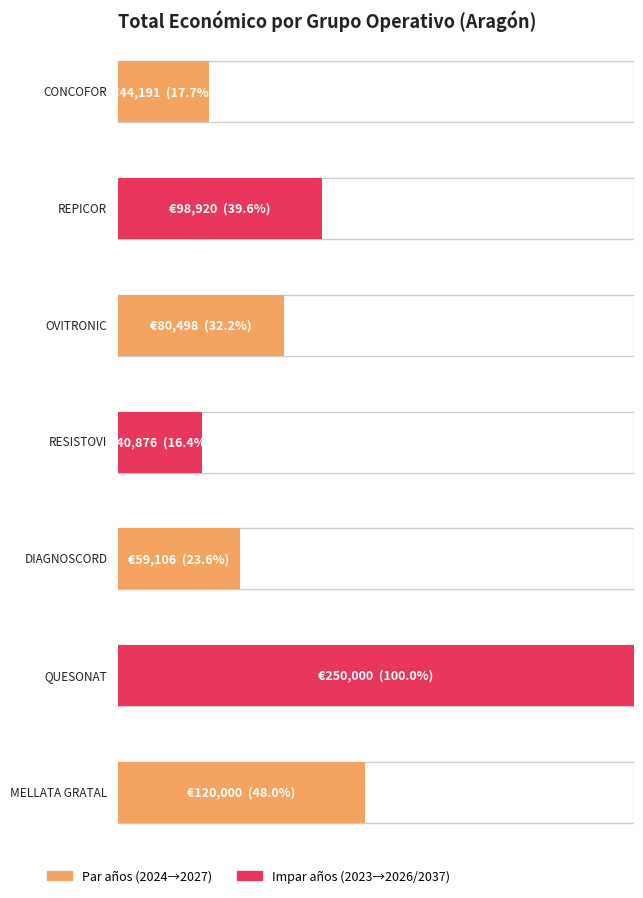

List the labels in order of value, largest first.

QUESONAT, MELLATA GRATAL, REPICOR, OVITRONIC, DIAGNOSCORD, CONCOFOR, RESISTOVI